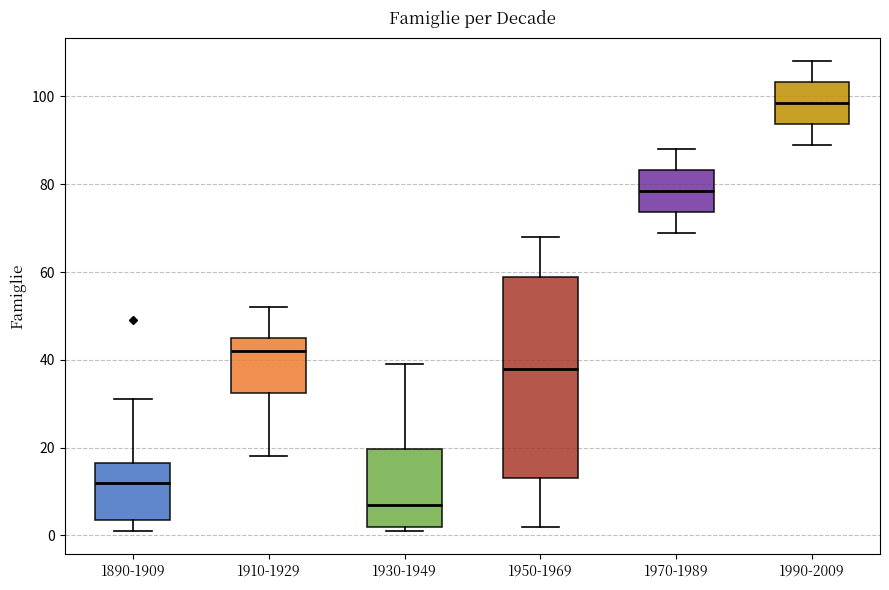

Which box's median line is the highest?

1990-2009